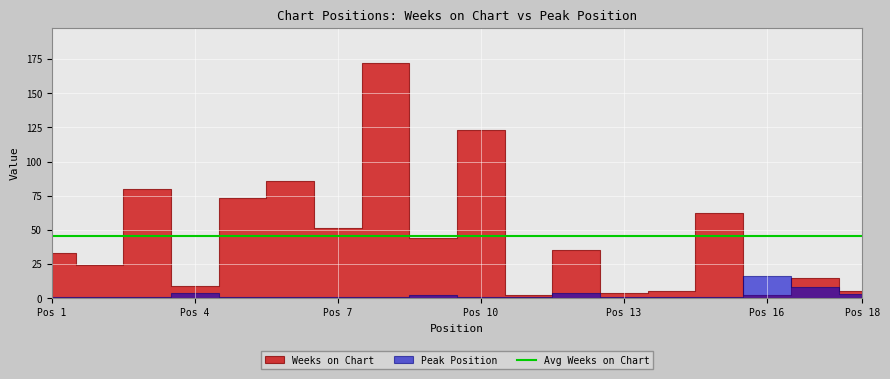

Reading left to right, list all the values displayed in this chart.

Weeks on Chart: 1=33	2=24	3=80	4=9	5=73	6=86	7=51	8=172	9=44	10=123	11=2	12=35	13=4	14=5	15=62	16=2	17=15	18=5
Peak Position: 1=1	2=1	3=1	4=4	5=1	6=1	7=1	8=1	9=2	10=1	11=1	12=4	13=1	14=1	15=1	16=16	17=8	18=3